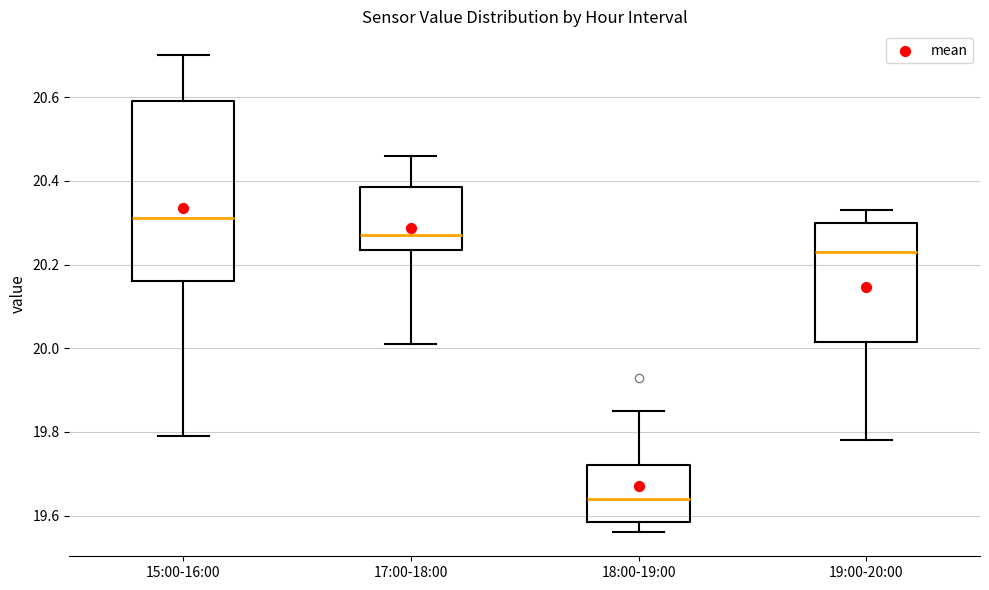

Where is the lower edge of the box for 18:00-19:00 on the y-axis? The values are not printed on the chart, so give them approximately, as read against the axis.

19.58